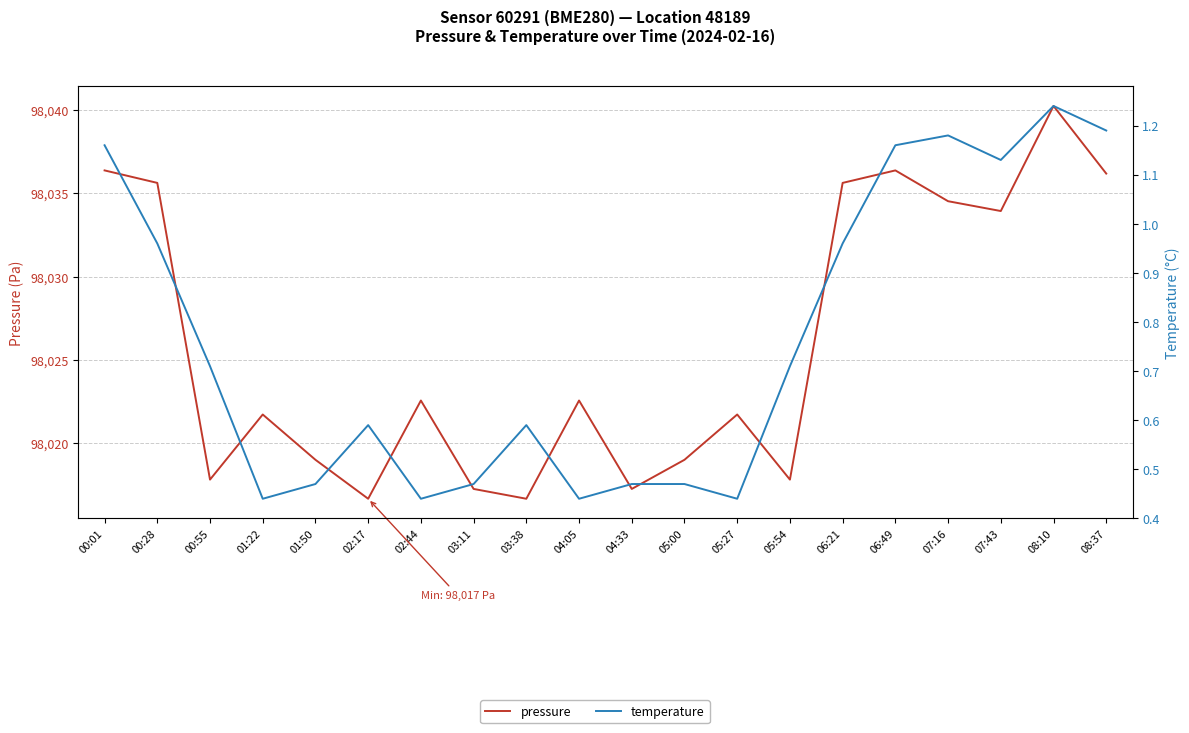

Reading left to right, extract all data points from this chart.

pressure: 98036.4	98035.6	98017.8	98021.7	98019.0	98016.7	98022.6	98017.2	98016.7	98022.6	98017.2	98019.0	98021.7	98017.8	98035.6	98036.4	98034.5	98033.9	98040.2	98036.2
temperature: 1.2	1.0	0.7	0.4	0.5	0.6	0.4	0.5	0.6	0.4	0.5	0.5	0.4	0.7	1.0	1.2	1.2	1.1	1.2	1.2